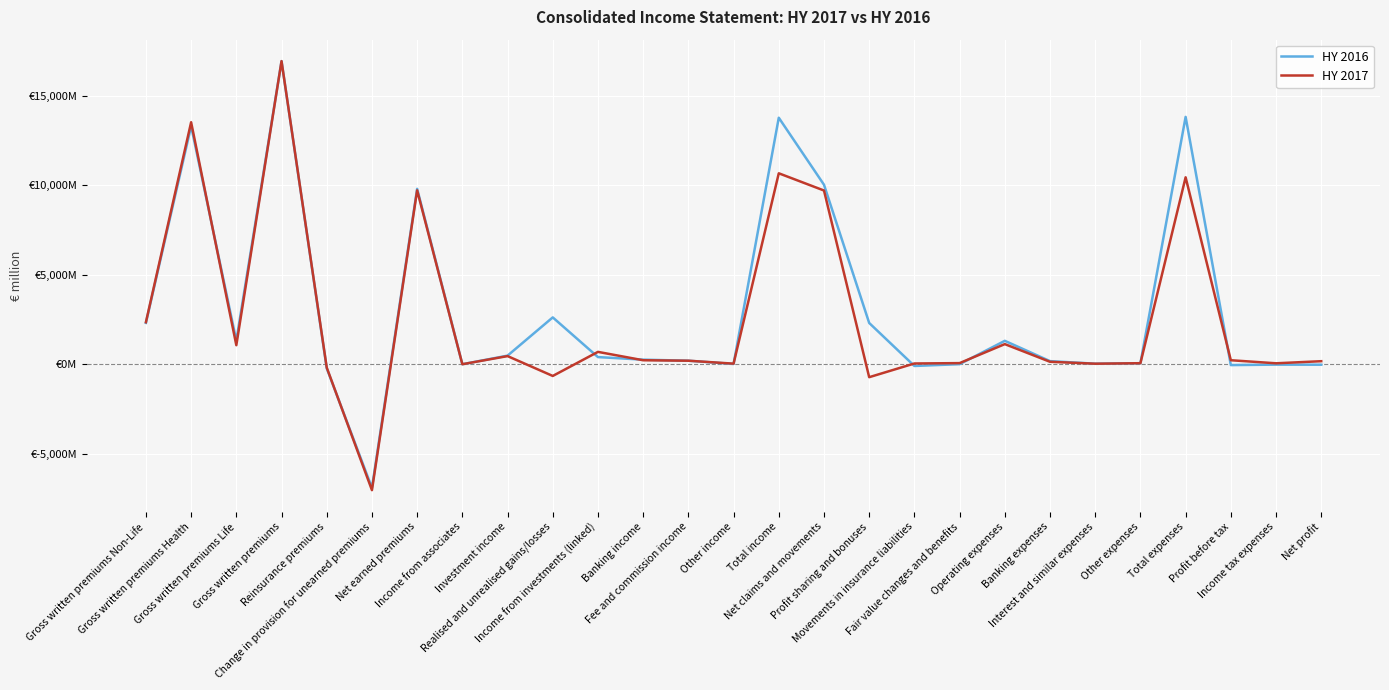

What are all the series names shown in the legend?

HY 2016, HY 2017